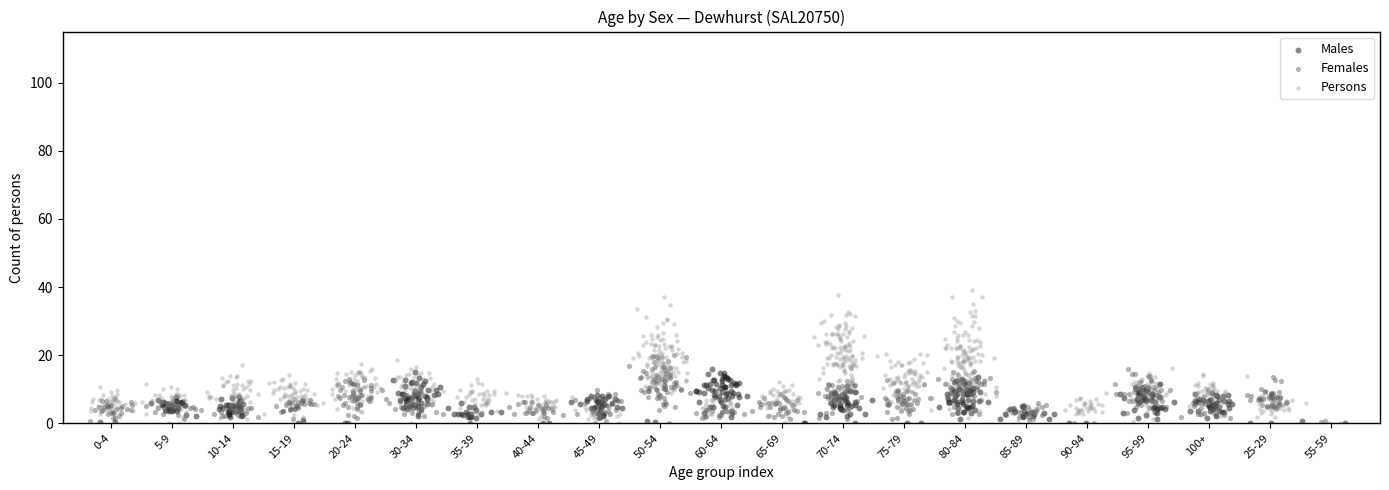

Which series has the largest Y range (max minus min)?

Persons